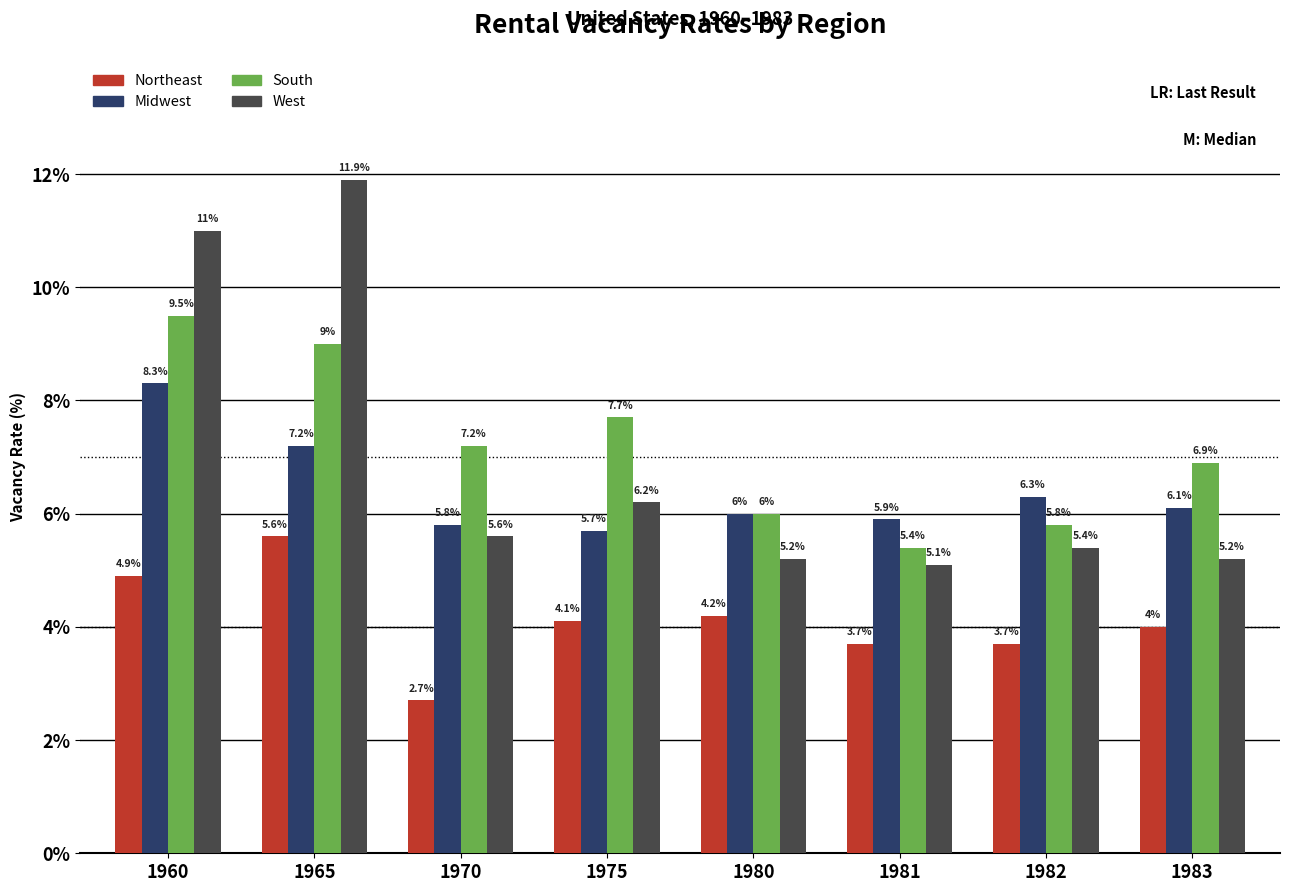

Which category has the lowest value in the Midwest series?

1975